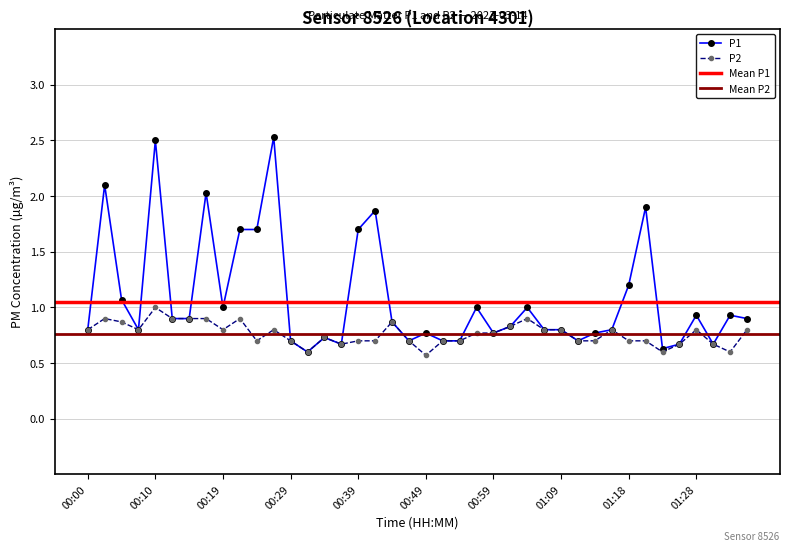

True or false: P2 and P1 intersect in this chart.

False